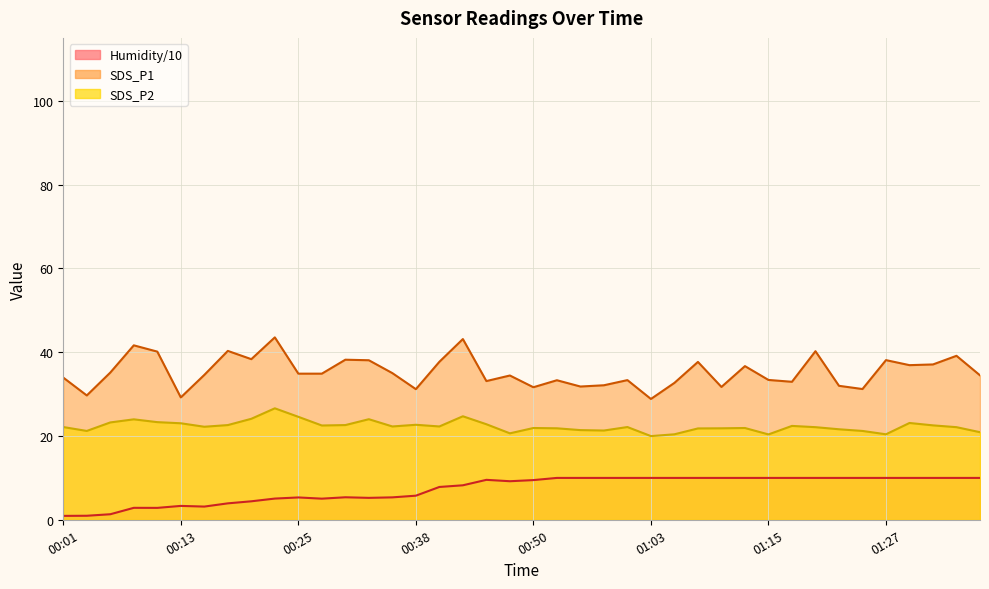

Between 01:00 and 00:08, which is larger?

00:08